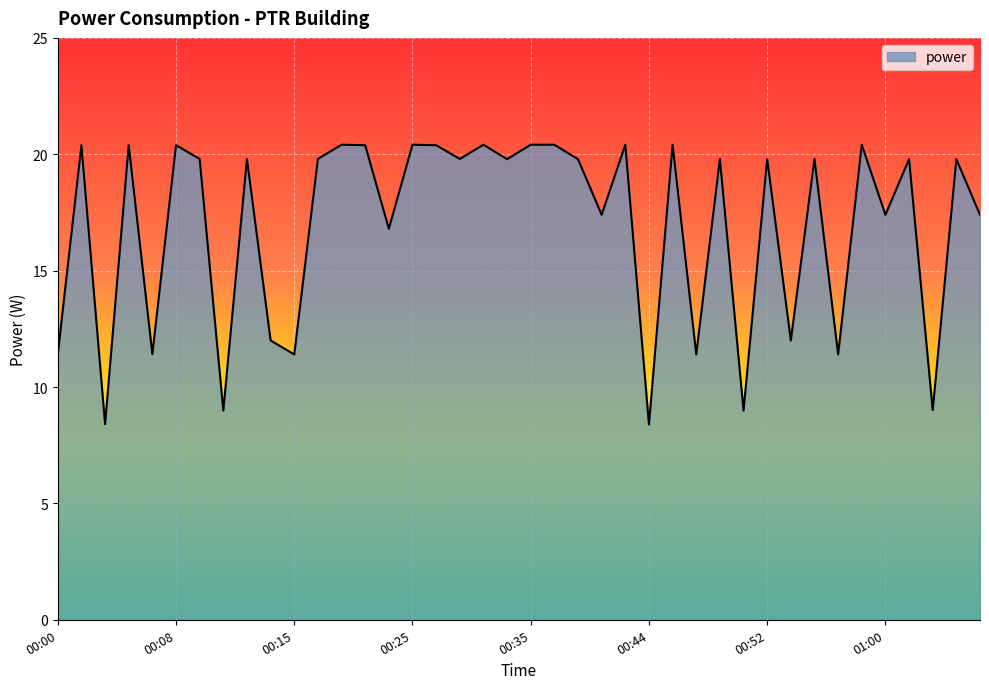

What is the difference between the maximum and minimum values?

12.0